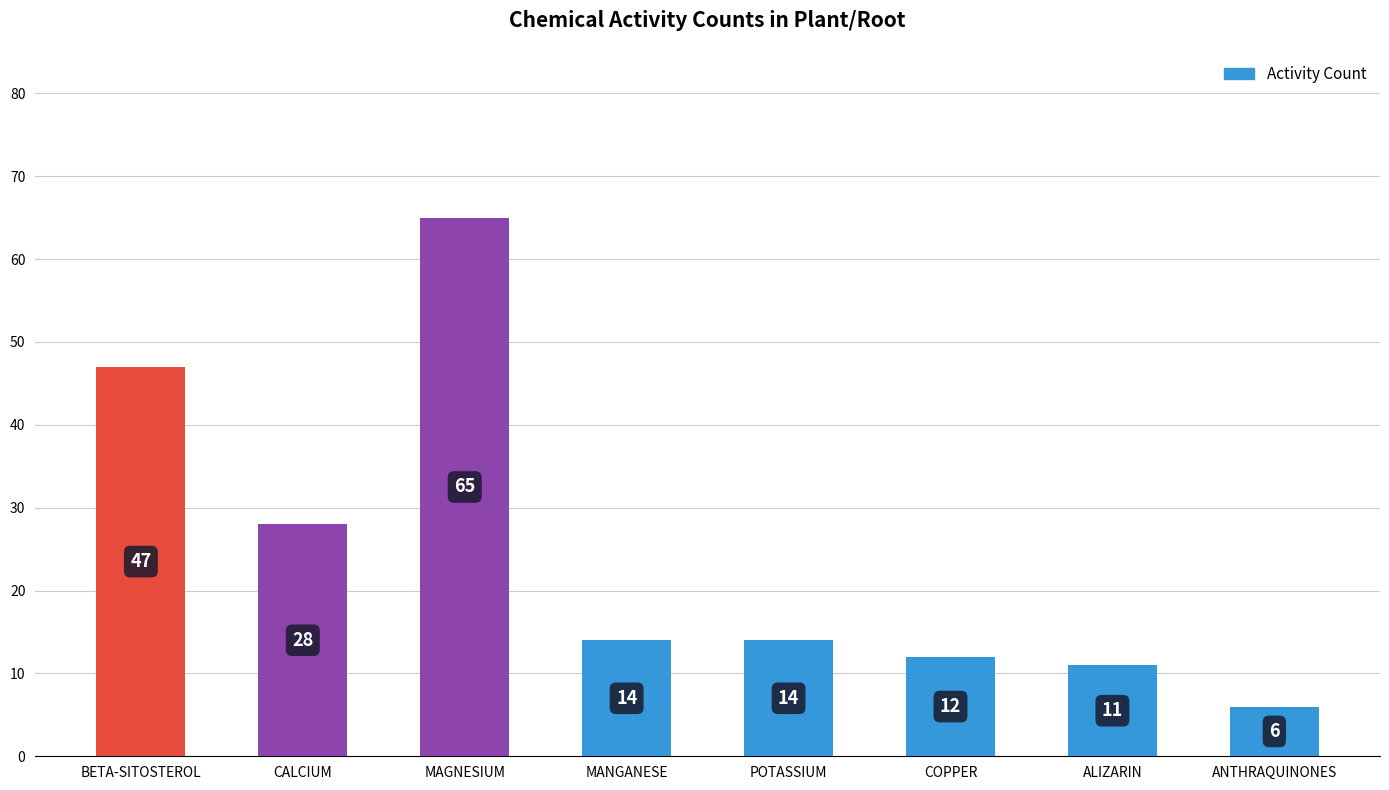

What is the minimum value shown in the chart?

6